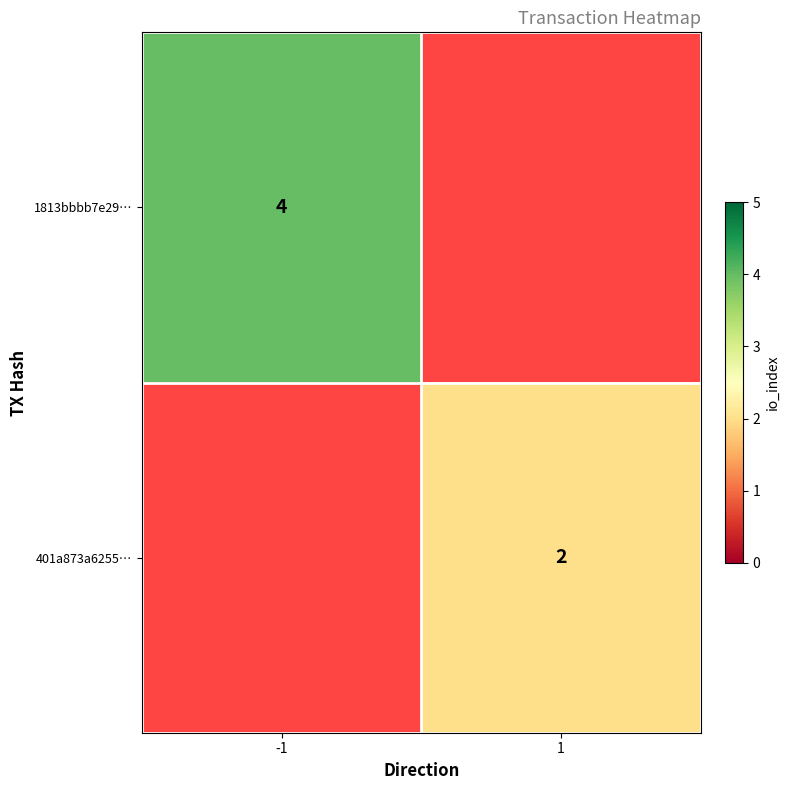

The value of 401a873a6255… at 1 is 2. True or false?

True